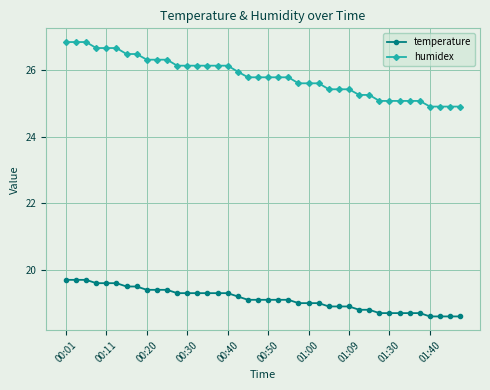

Is this an area chart (filled region under the line)?

No